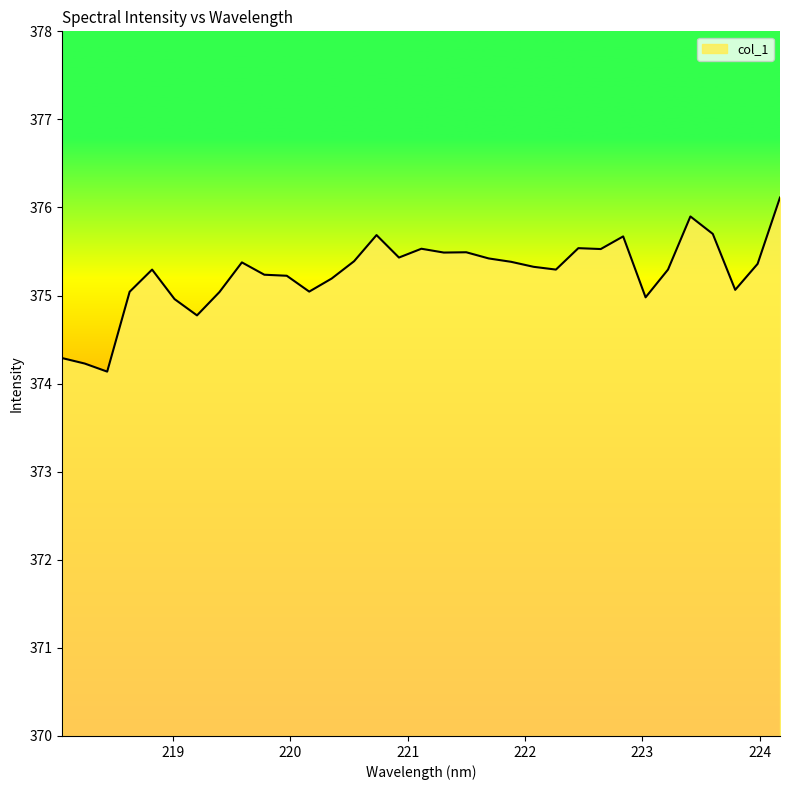

What is the maximum value shown in the chart?

376.1